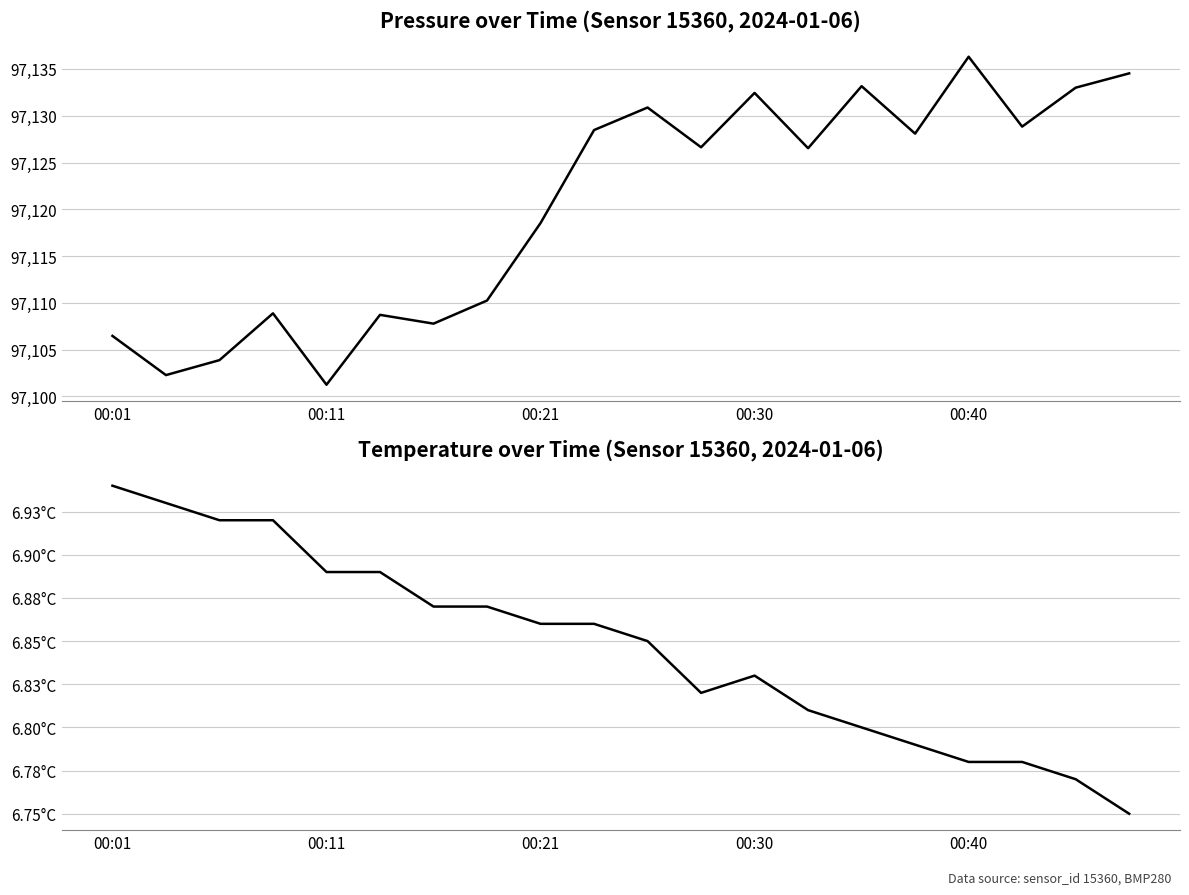

Count the temperature values in the range 6 to 7.

20